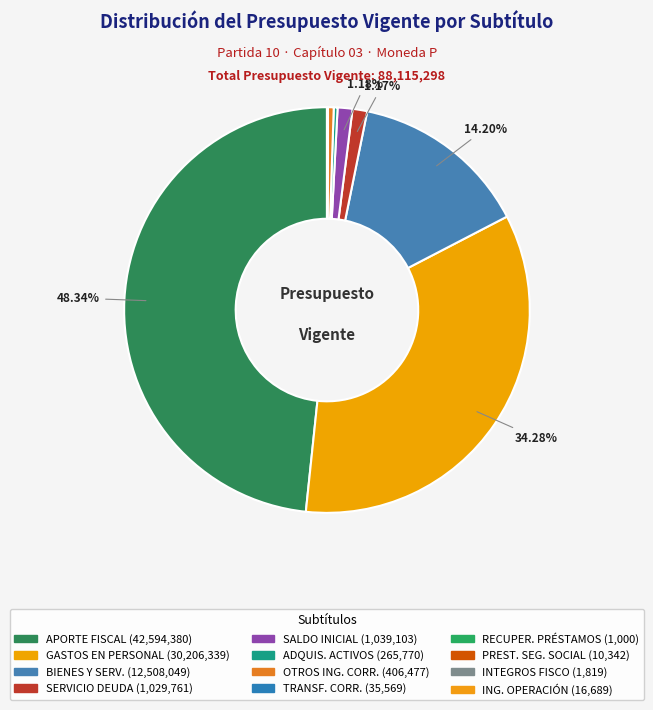

How many slices are in this pie chart?

12